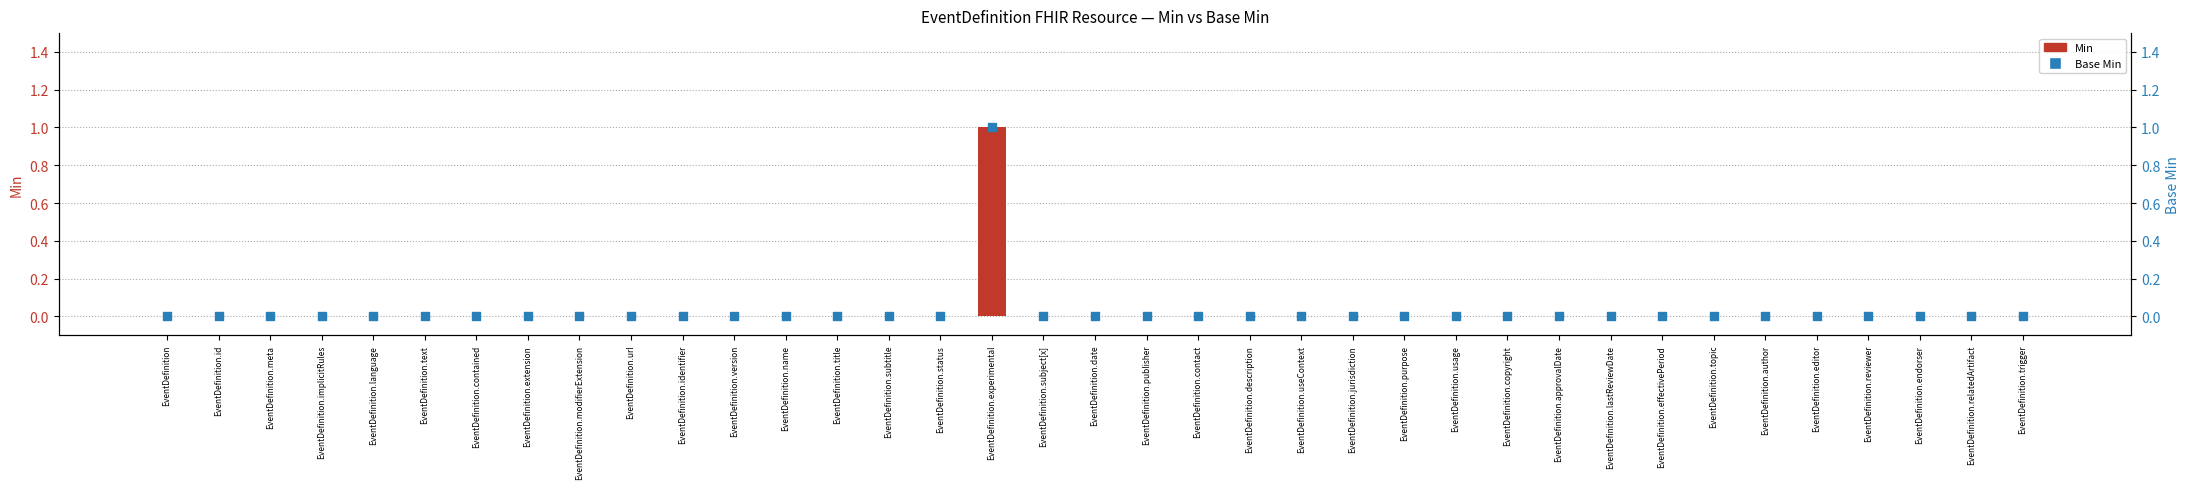

Which series has the widest spread of Y values?

Min